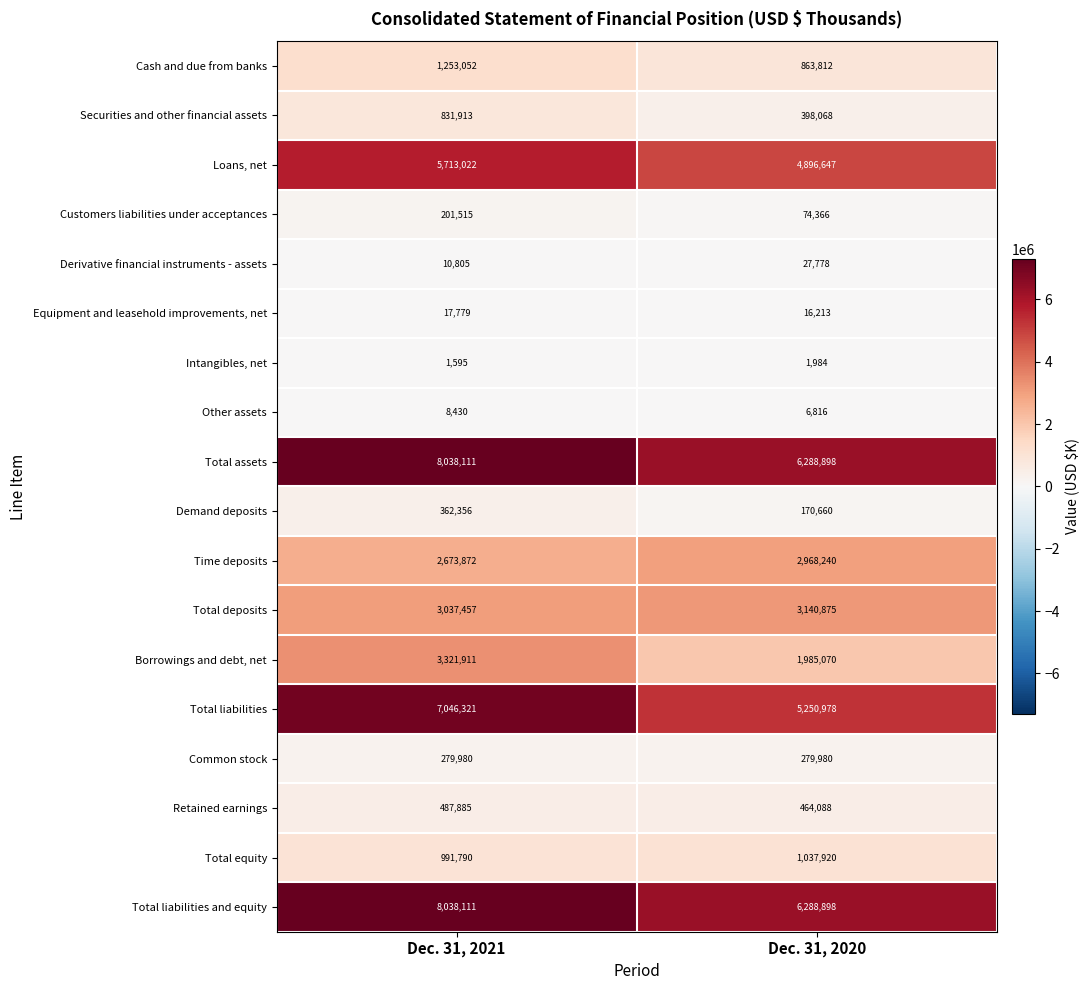

Between Dec. 31, 2021 and Dec. 31, 2020, which series saw the biggest shift?

Total liabilities